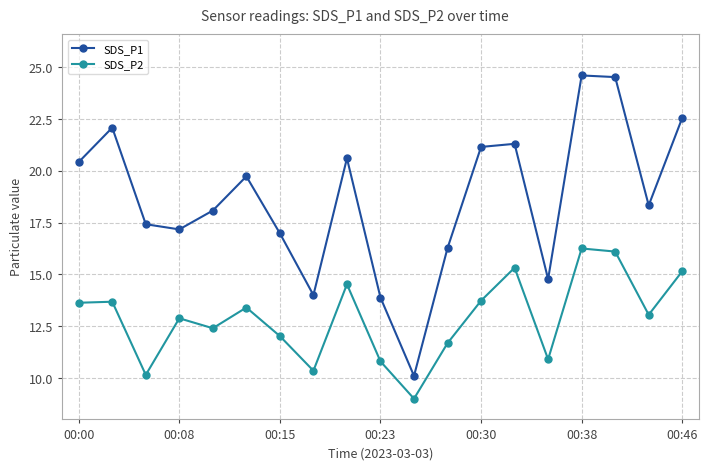

True or false: SDS_P2 and SDS_P1 intersect in this chart.

False